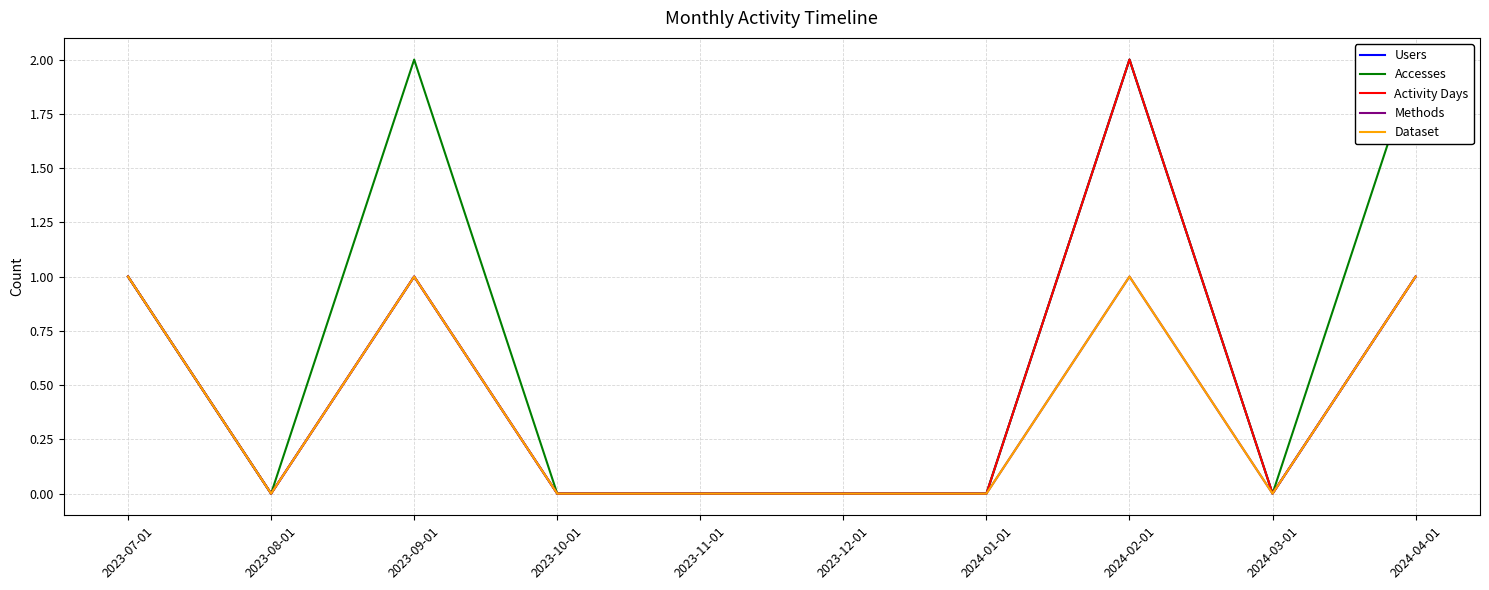

At which category does Methods reach its first local valley?

2023-08-01